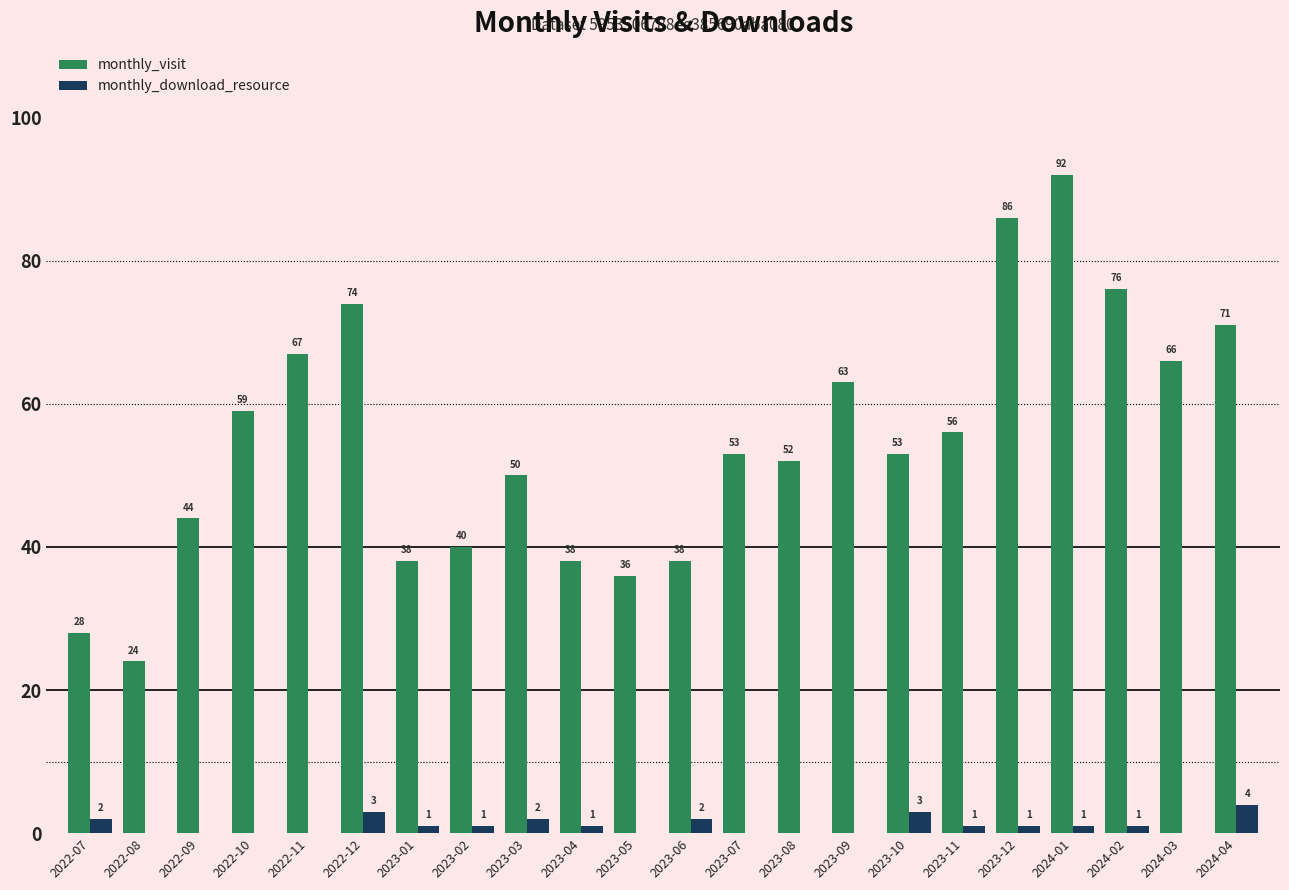

Are the bars grouped side by side (vs. stacked)?

Yes